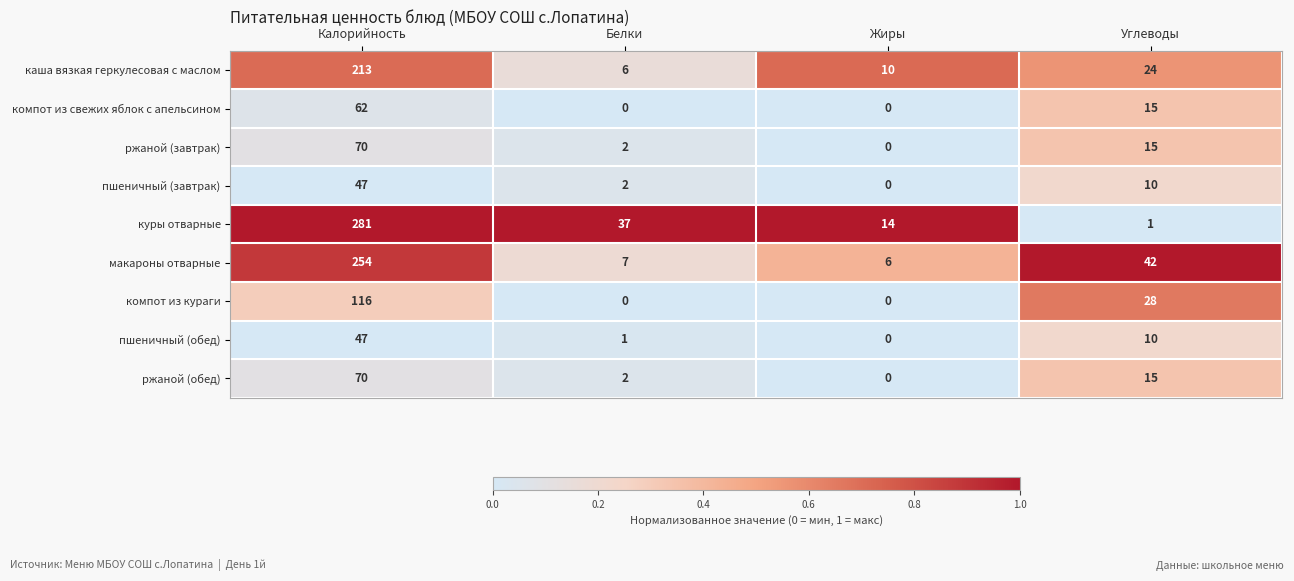

What is the spread (max minus min) of values at Углеводы?

41